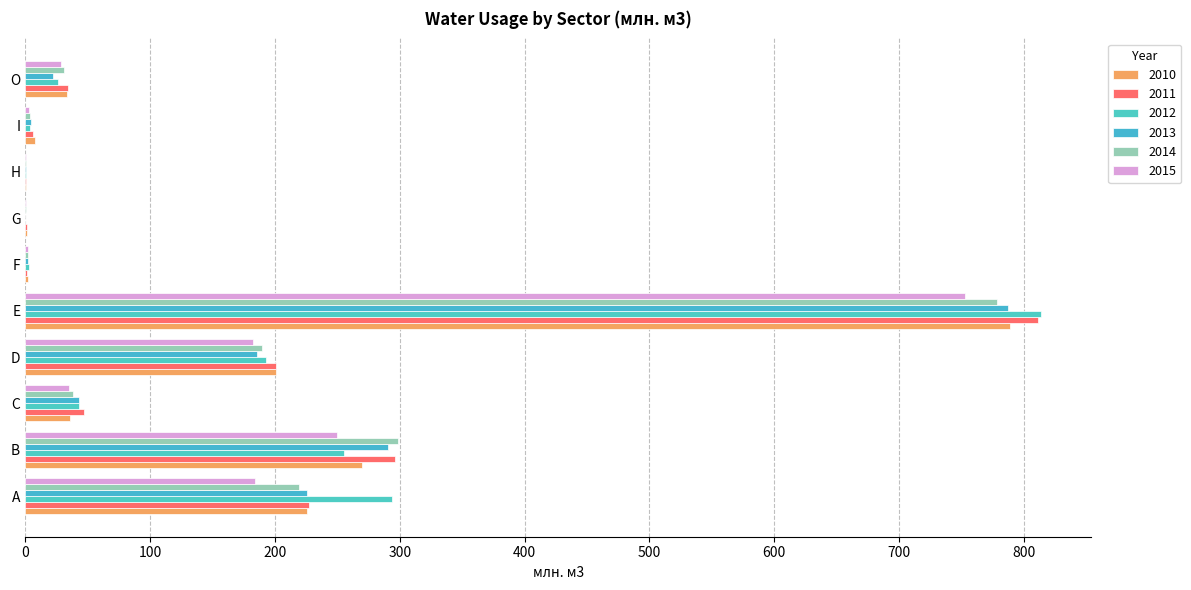

Count the number of data series in this chart.

6